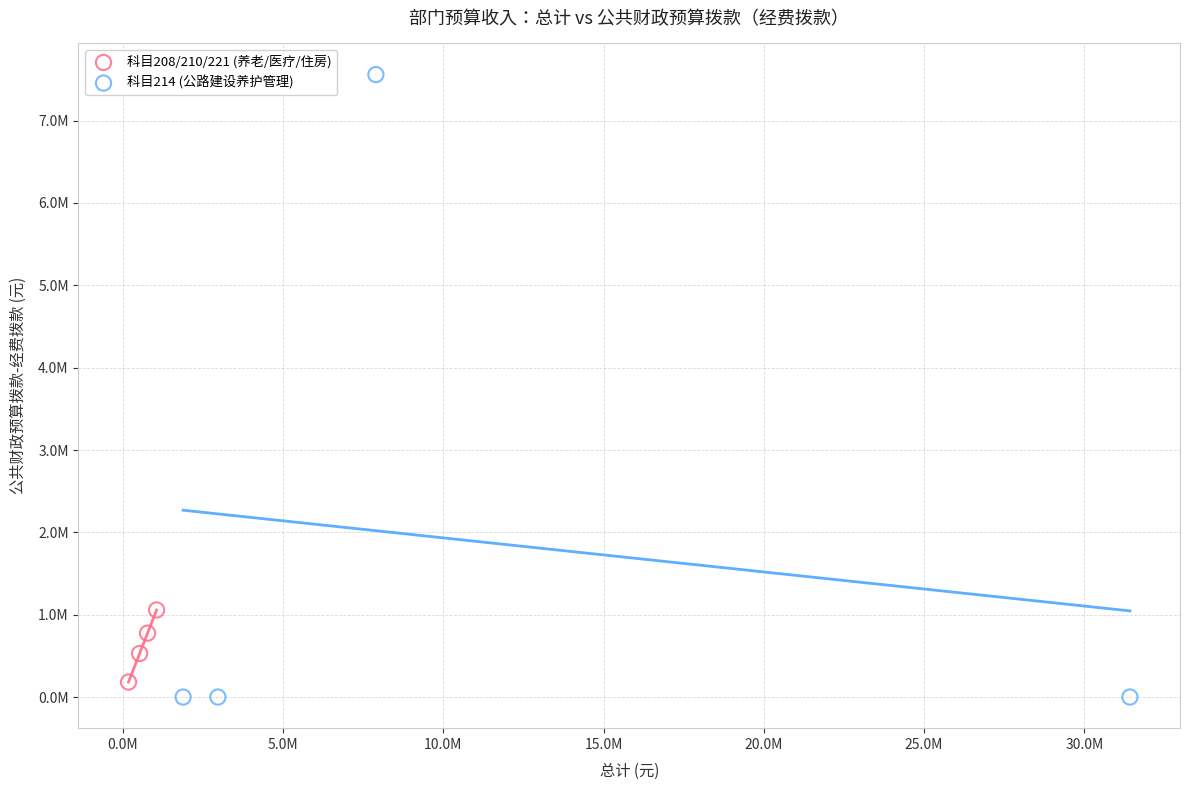

What are all the series names shown in the legend?

科目208/210/221 (养老/医疗/住房), 科目214 (公路建设养护管理)